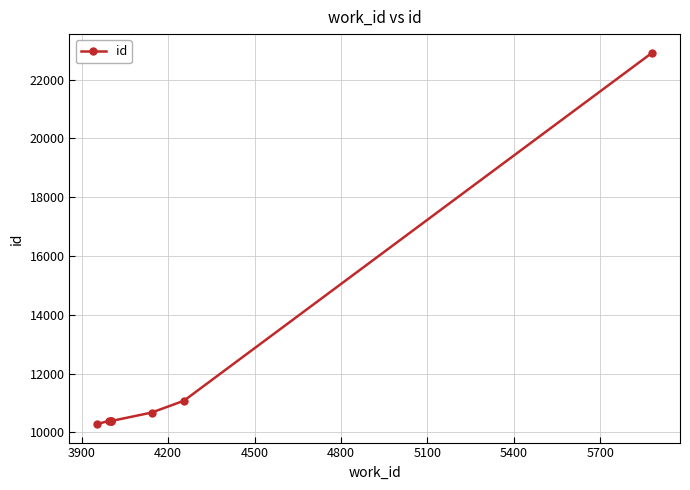

What is the difference between the maximum and minimum values?

12640